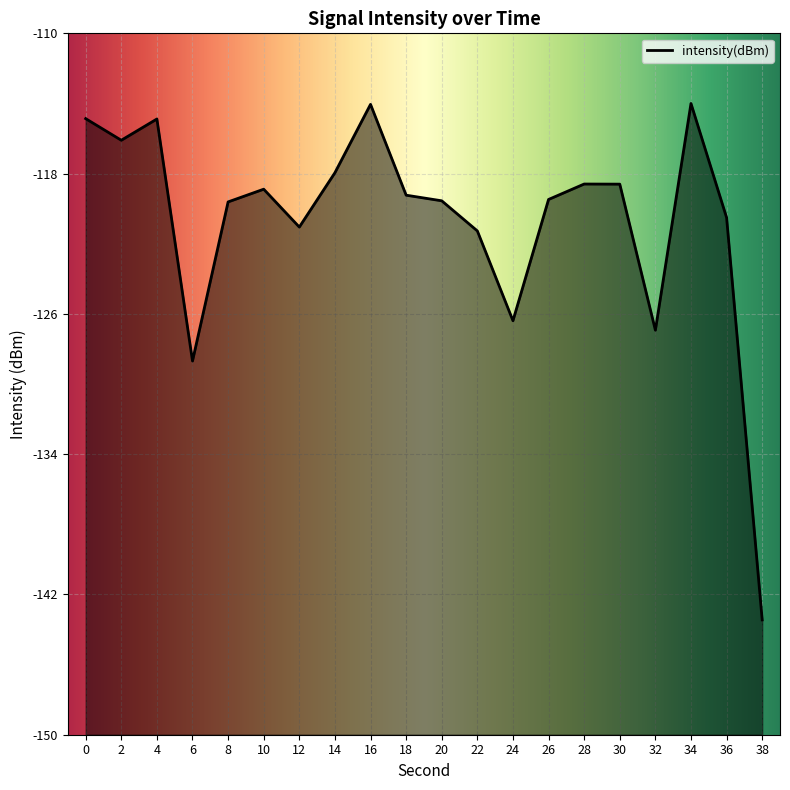

What is the value of the 4th point from the left?

-128.7